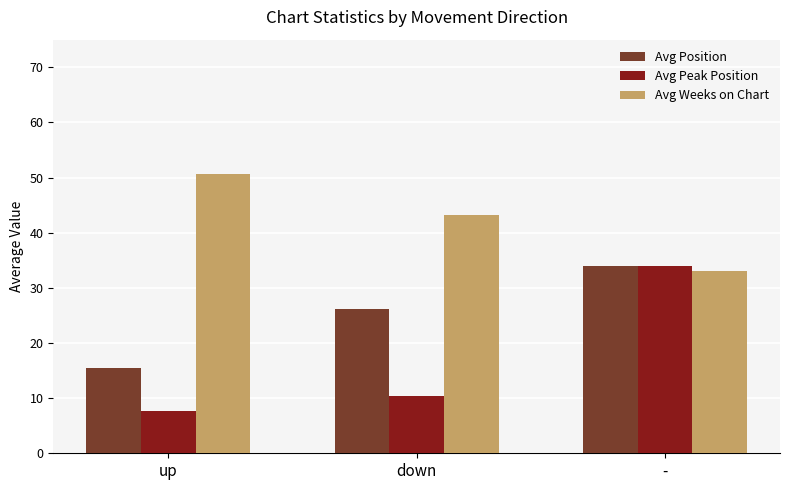

What is the minimum value shown in the chart?

7.7